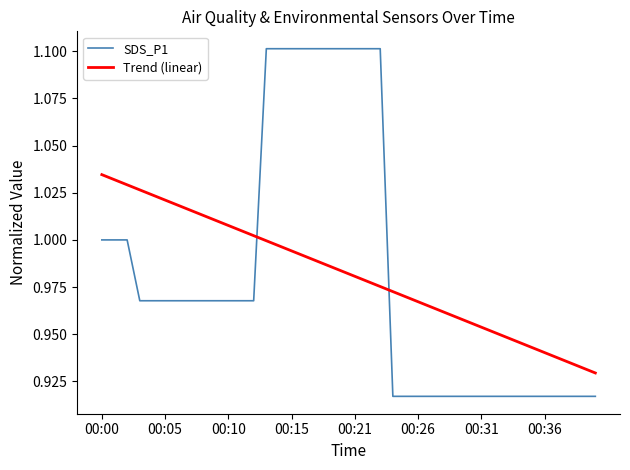

What is the difference between the second highest and minimum values in the Trend (linear) series?

0.1